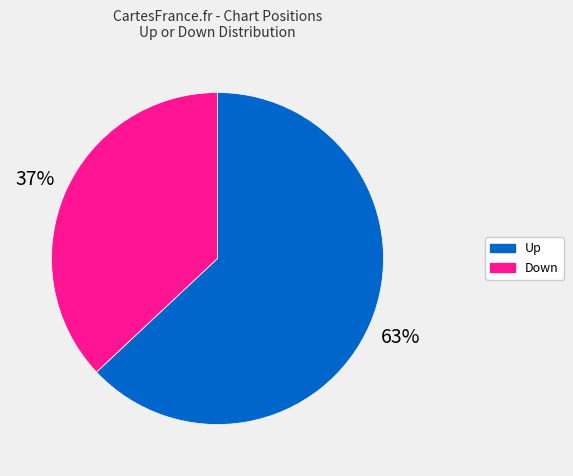

Is there a majority slice in this chart?

Yes